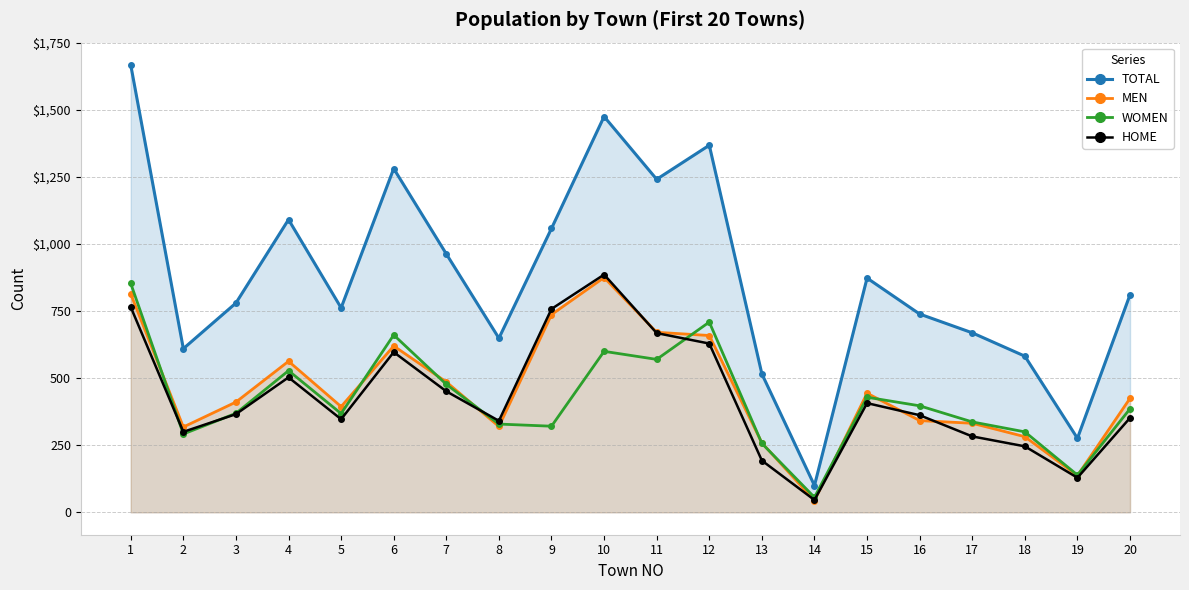

Is it true that MEN equals 87 at 17?

False